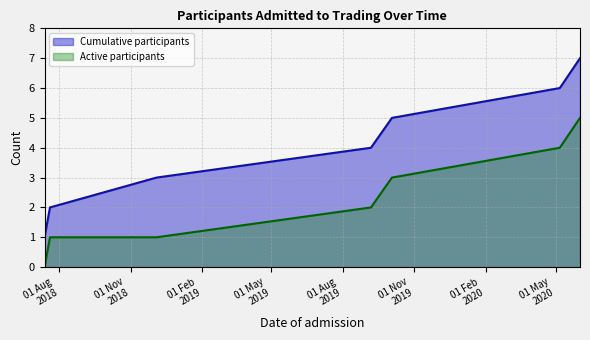

What is the maximum value shown in the chart?

7